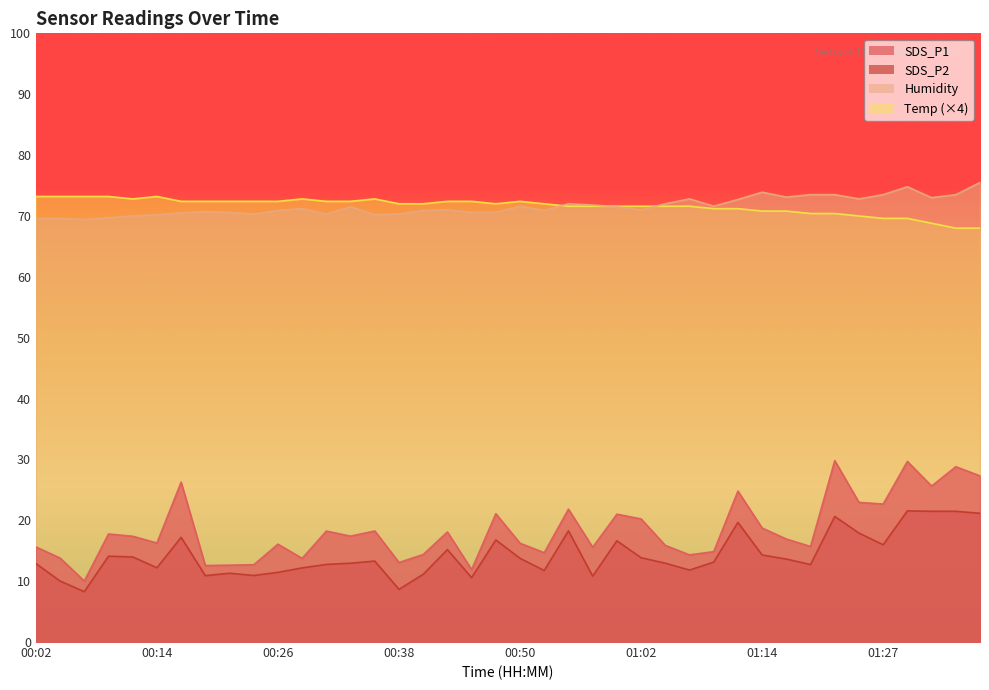

The Temp series shows 72.4 at 00:16. True or false?

True